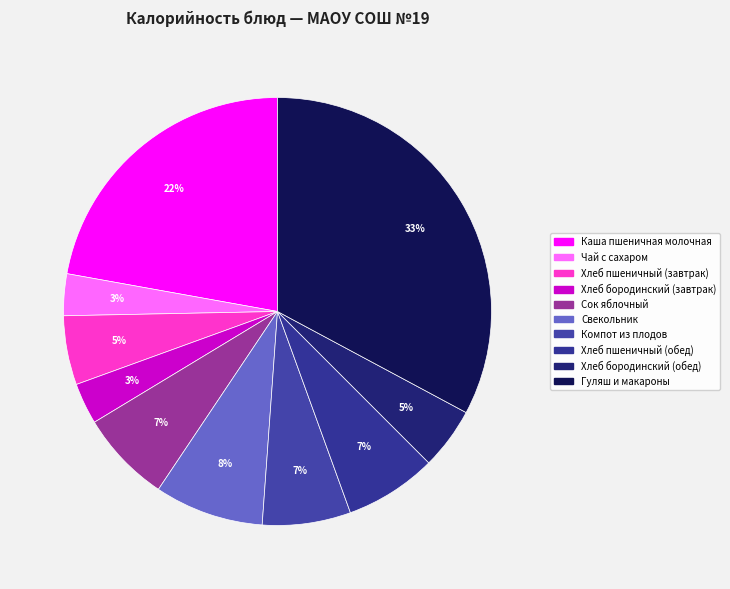

Rank the categories by value from lowest to highest.

Хлеб бородинский (завтрак), Чай с сахаром, Хлеб бородинский (обед), Хлеб пшеничный (завтрак), Компот из плодов, Сок яблочный, Хлеб пшеничный (обед), Свекольник, Каша пшеничная молочная, Гуляш и макароны